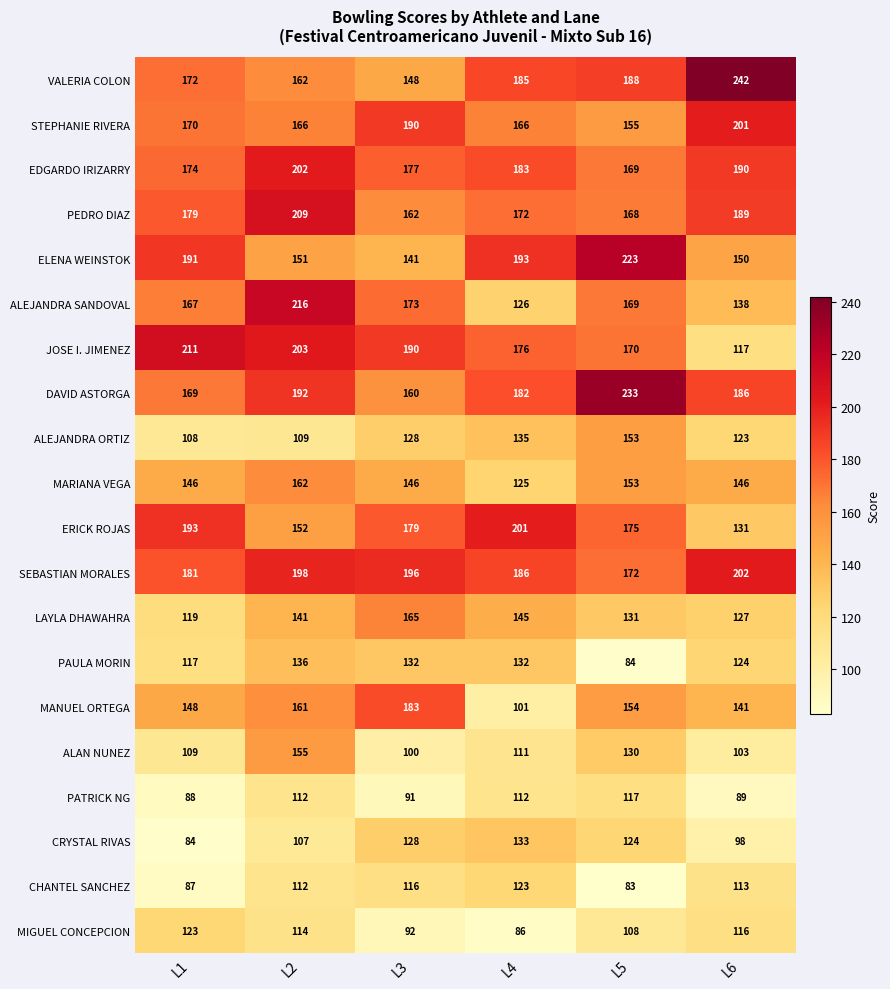

The STEPHANIE RIVERA series shows 170 at L1. True or false?

True